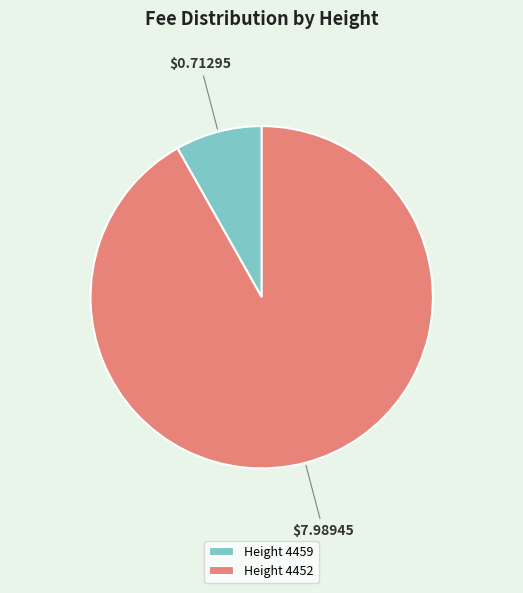

Rank the categories by value from highest to lowest.

Height 4452, Height 4459